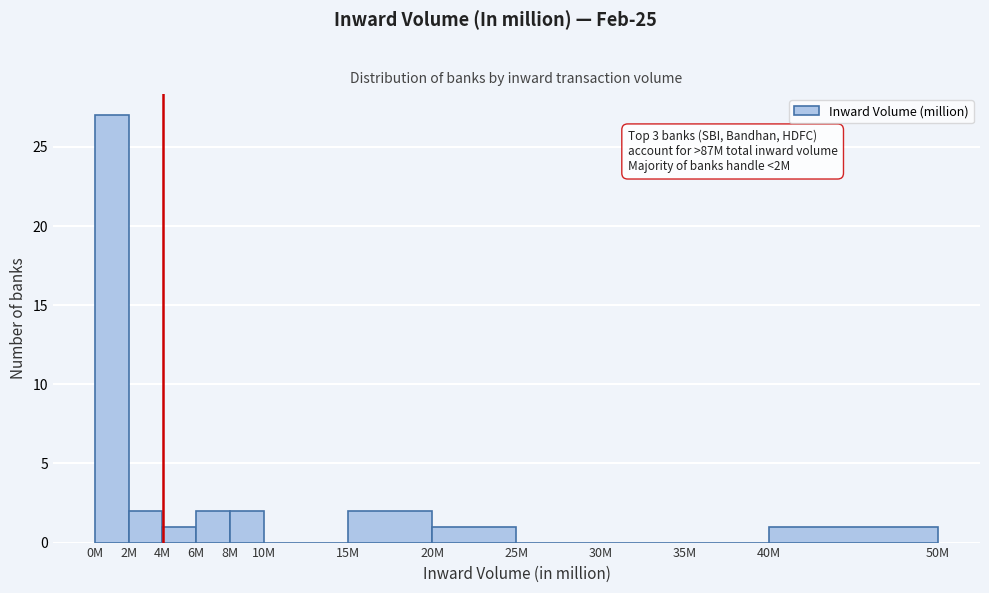

Reading left to right, what are all the values shown in this chart?

0M=27	2M=2	4M=1	6M=2	8M=2	10M=0	15M=2	20M=1	25M=0	30M=0	35M=0	40M=1